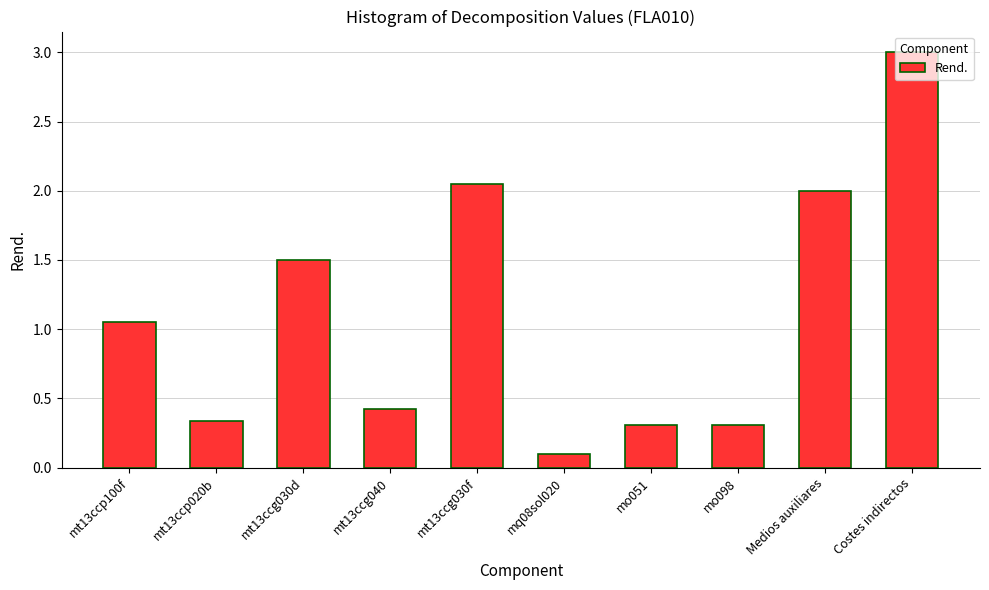

The chart shows a value of 1.5 at mt13ccg030d. True or false?

True